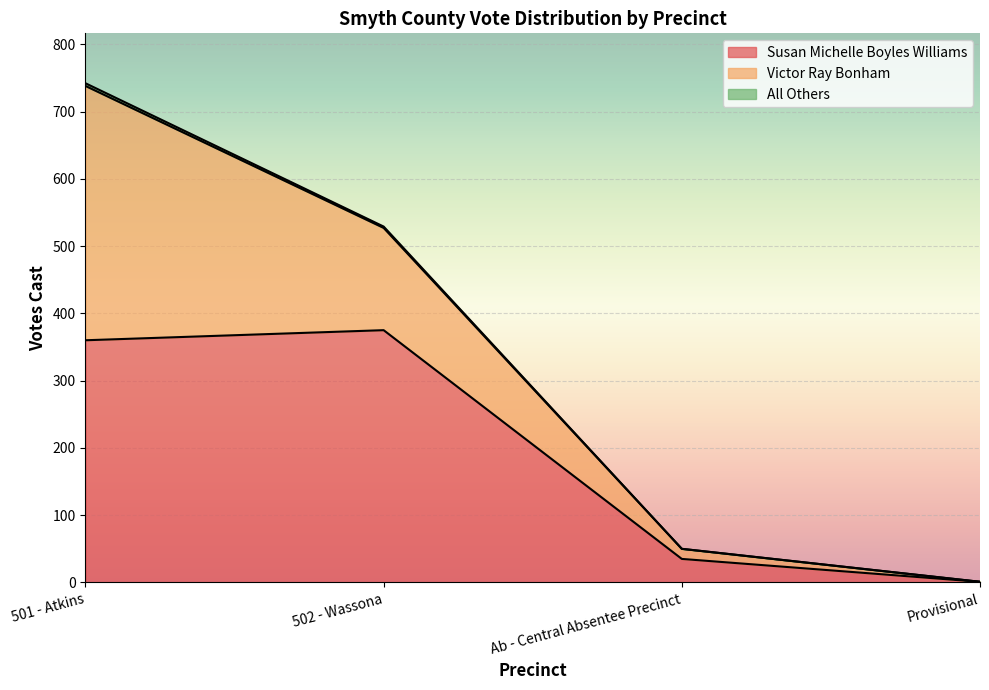

Is the value of Victor Ray Bonham at Provisional greater than the value of All Others at Ab - Central Absentee Precinct?

No